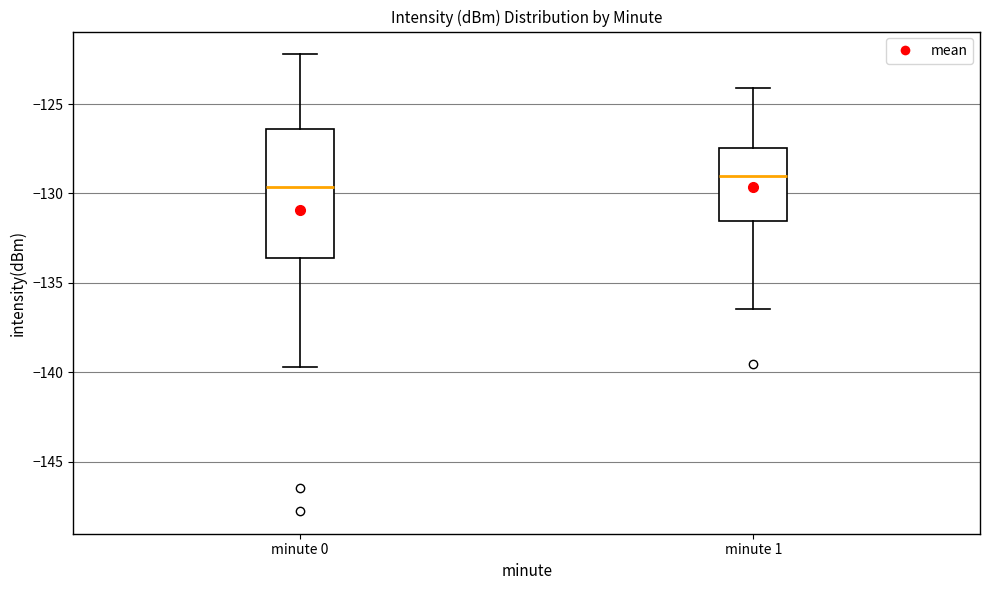

Which box's median line is the highest?

minute 1